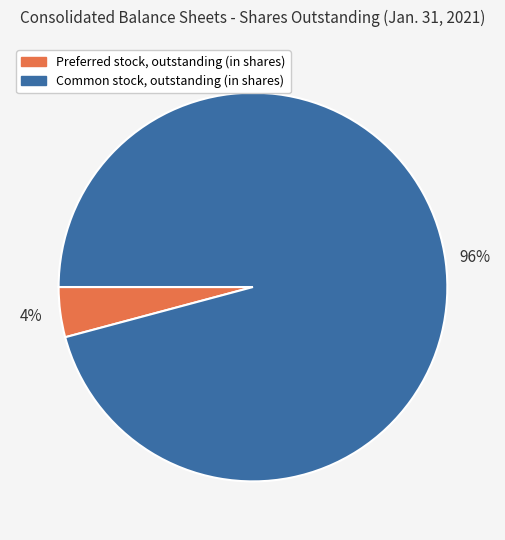

To the nearest percent, what percentage of the pie is Preferred stock, outstanding (in shares)?

4%